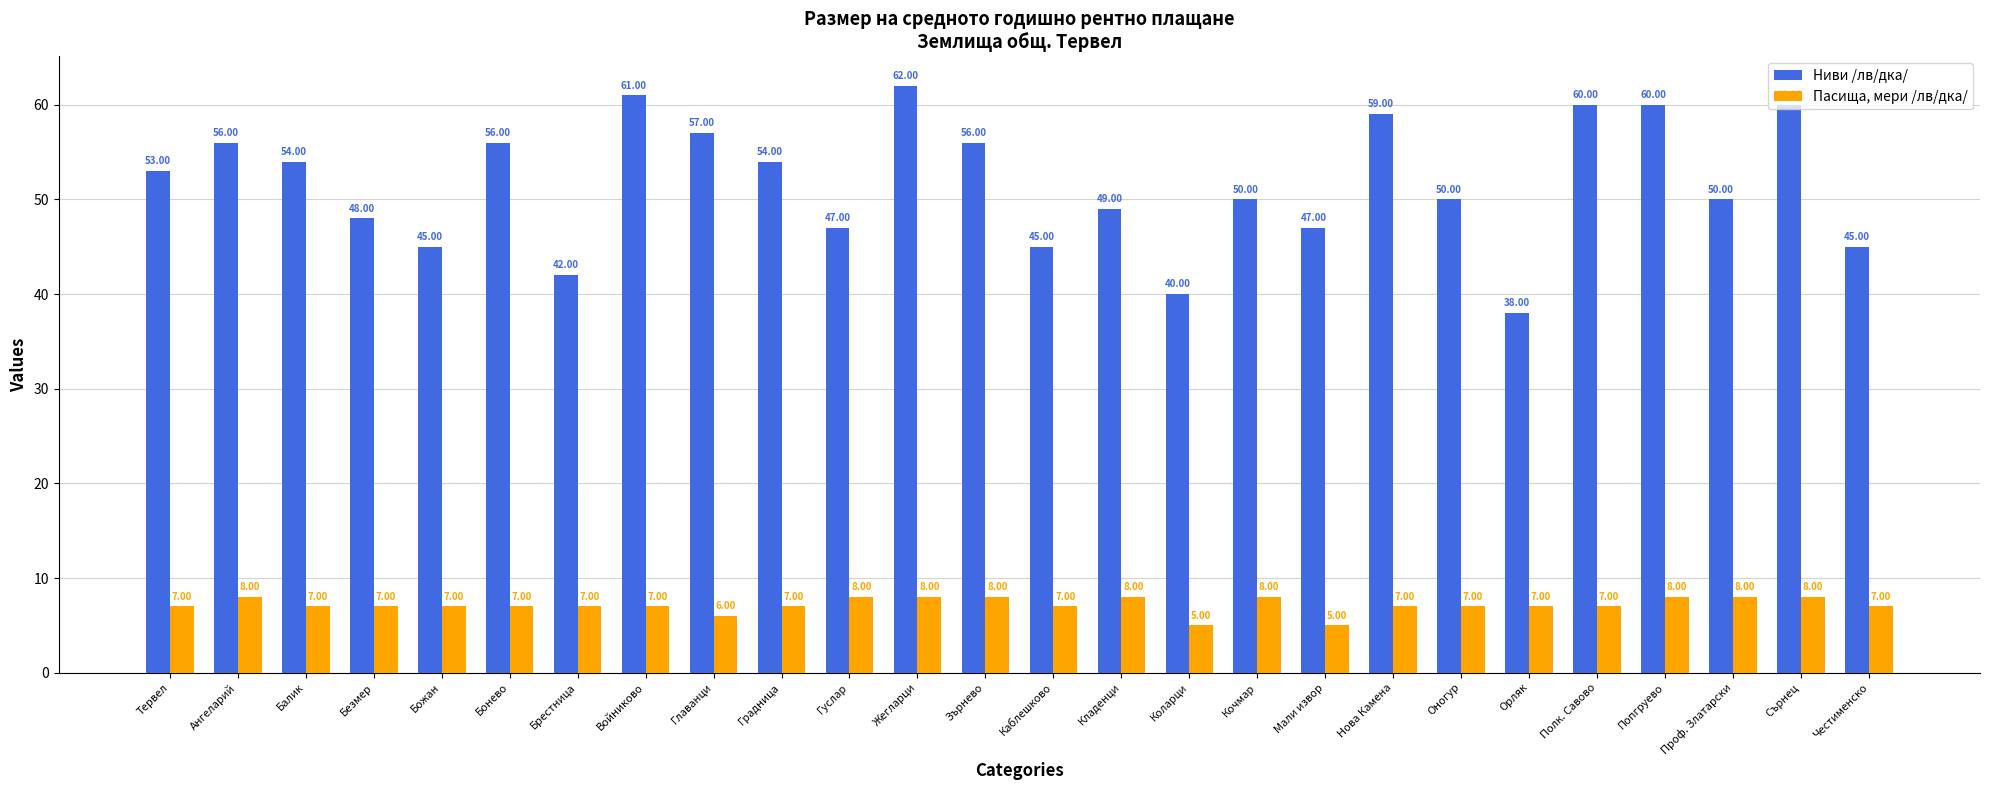

Reading left to right, extract all data points from this chart.

Ниви /лв/дка/: 53	56	54	48	45	56	42	61	57	54	47	62	56	45	49	40	50	47	59	50	38	60	60	50	60	45
Пасища, мери /лв/дка/: 7	8	7	7	7	7	7	7	6	7	8	8	8	7	8	5	8	5	7	7	7	7	8	8	8	7